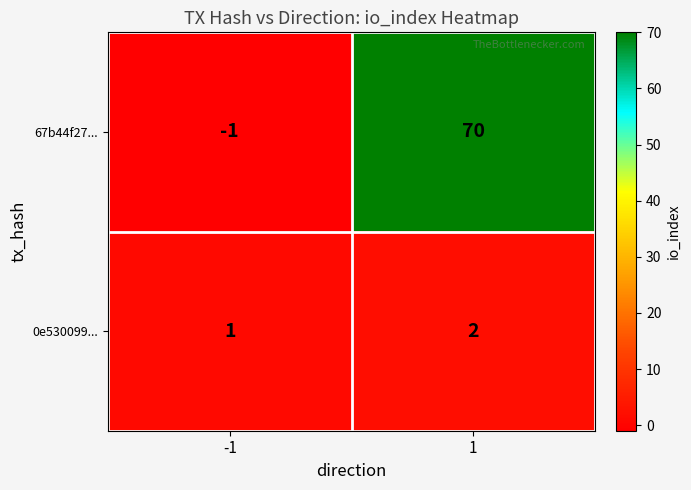

List the series in order of their peak value, lowest first.

0e530099..., 67b44f27...